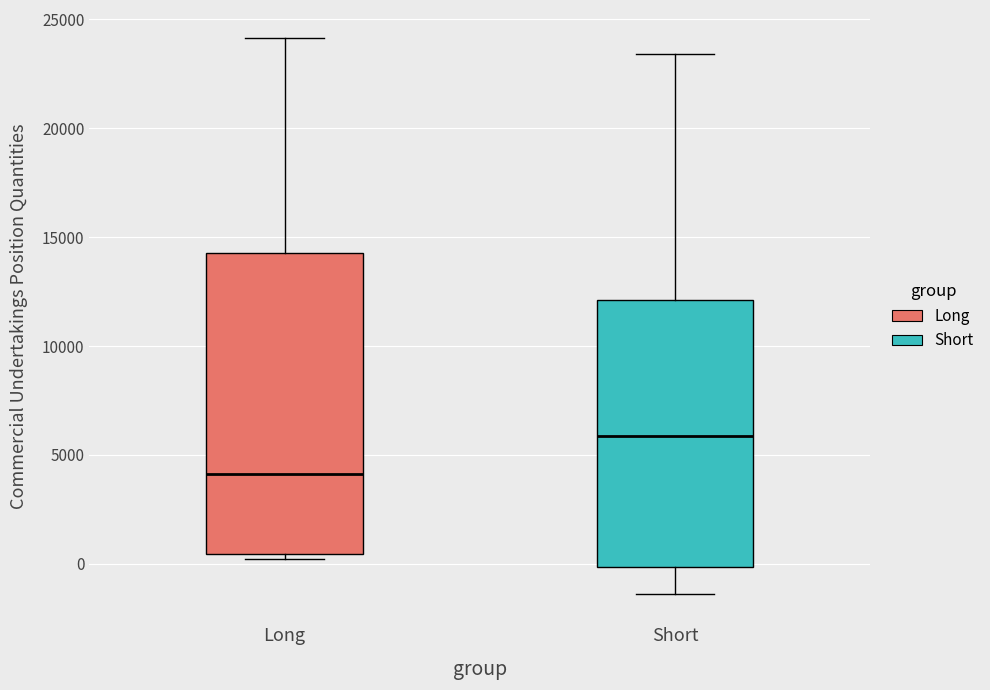

Reading left to right, transcribe this box plot: for each box, give where its median line is, the range the box spans, and where its two whiskers end, as read against the y-axis. The values are not printed on the chart, so give them approximately, as read against the axis.

Long: median 4000, box 500 to 14500, whiskers 0 to 24000
Short: median 6000, box 0 to 12000, whiskers -1500 to 23500